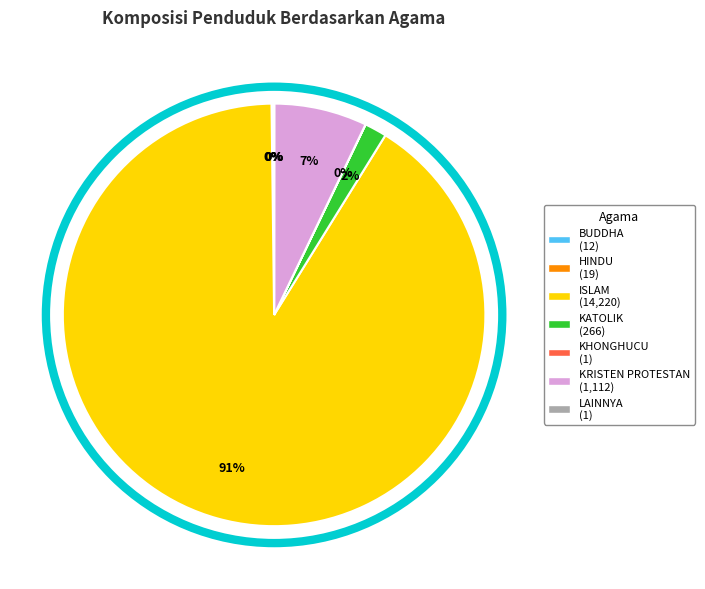

To the nearest percent, what is the difference between the largest and smallest slice percentages?

91%